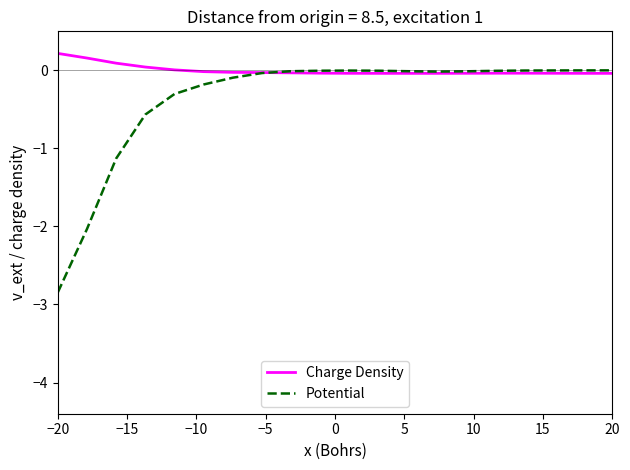

Which series has the widest spread of values?

Potential